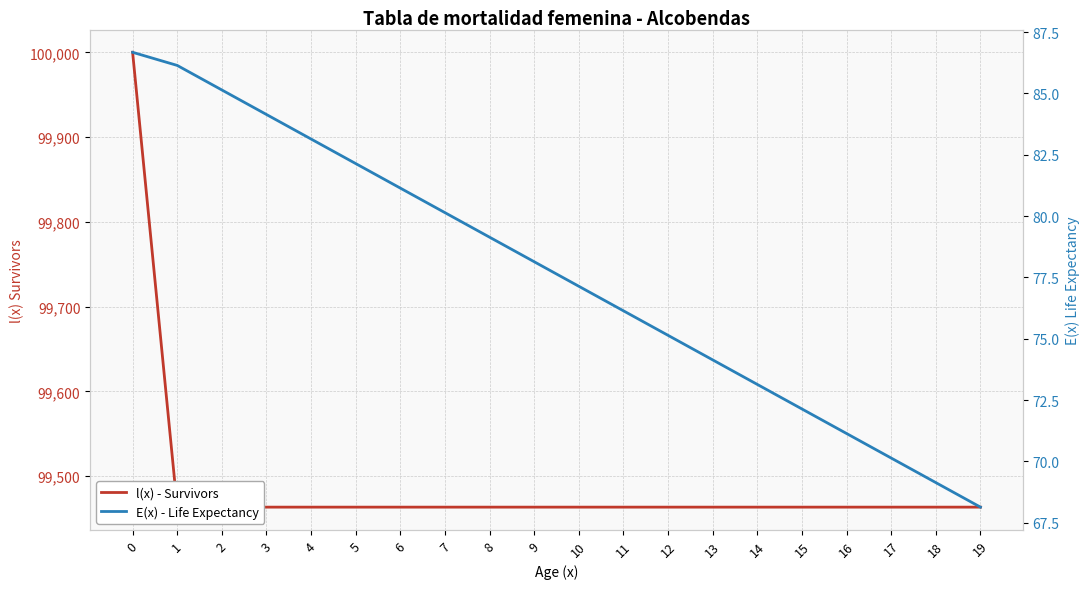

True or false: E(x) - Life Expectancy and l(x) - Survivors cross at least once.

False